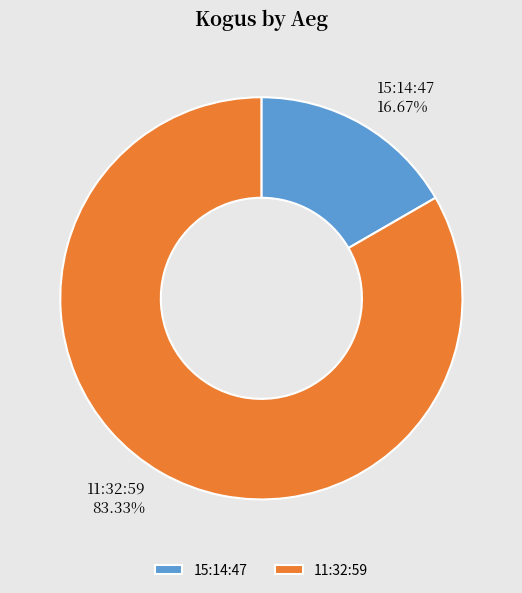

How many segments does this pie chart have?

2